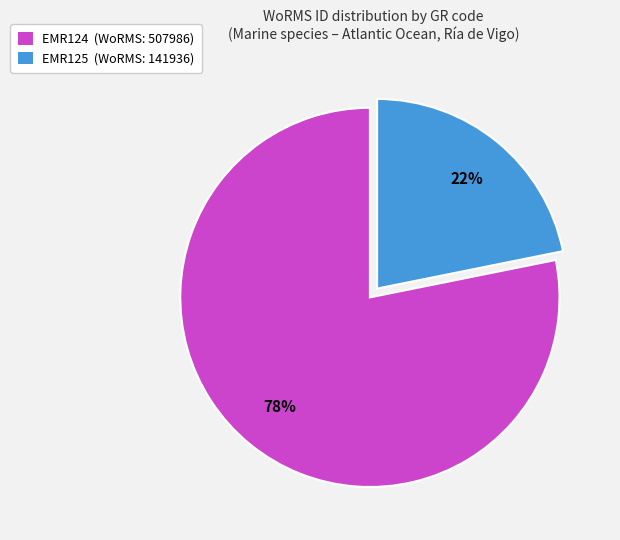

What percentage is the EMR125 slice, to the nearest percent?

22%